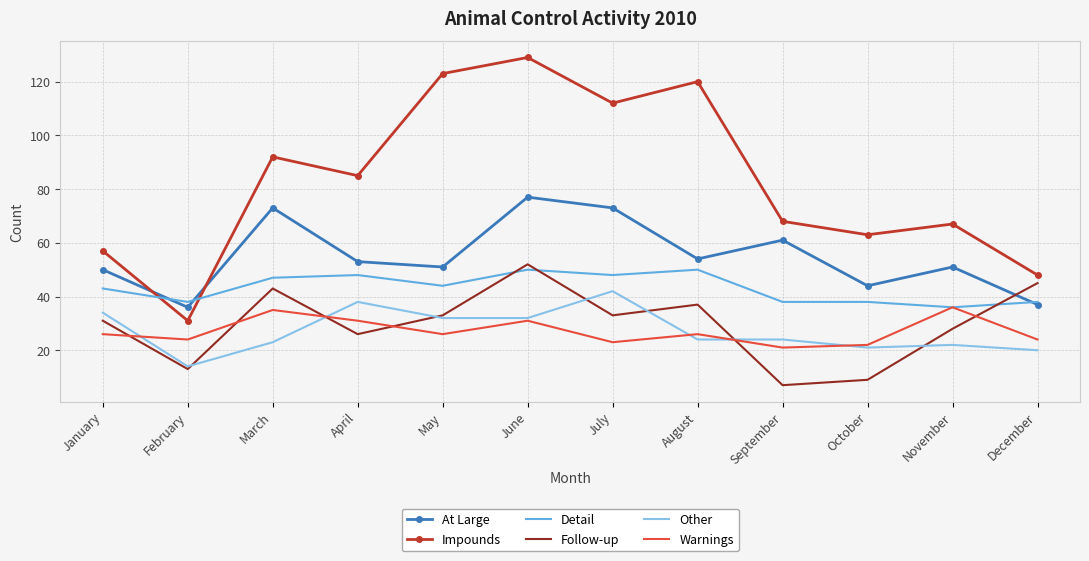

Reading left to right, transcribe all the data shown in this chart.

At Large: 50	36	73	53	51	77	73	54	61	44	51	37
Impounds: 57	31	92	85	123	129	112	120	68	63	67	48
Detail: 43	38	47	48	44	50	48	50	38	38	36	38
Follow-up: 31	13	43	26	33	52	33	37	7	9	28	45
Other: 34	14	23	38	32	32	42	24	24	21	22	20
Warnings: 26	24	35	31	26	31	23	26	21	22	36	24